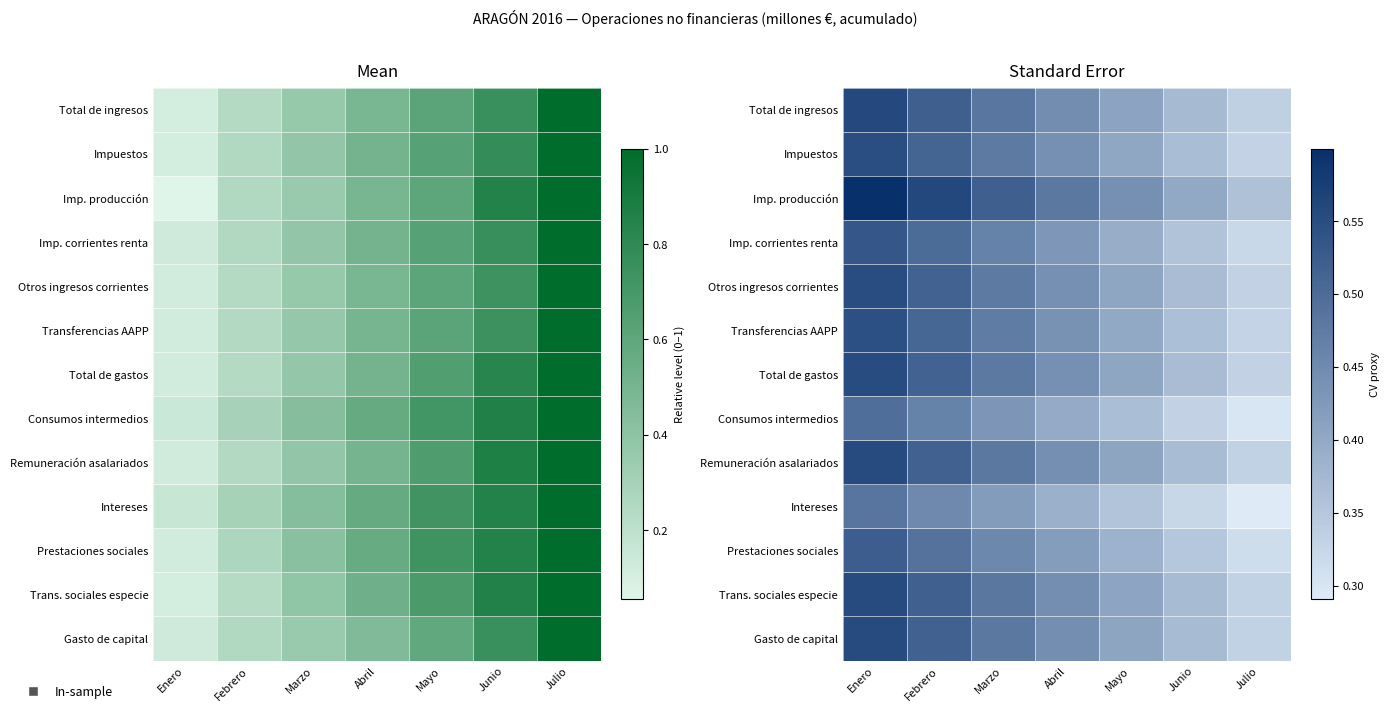

Which category has the highest value in the Total de ingresos series?

Enero